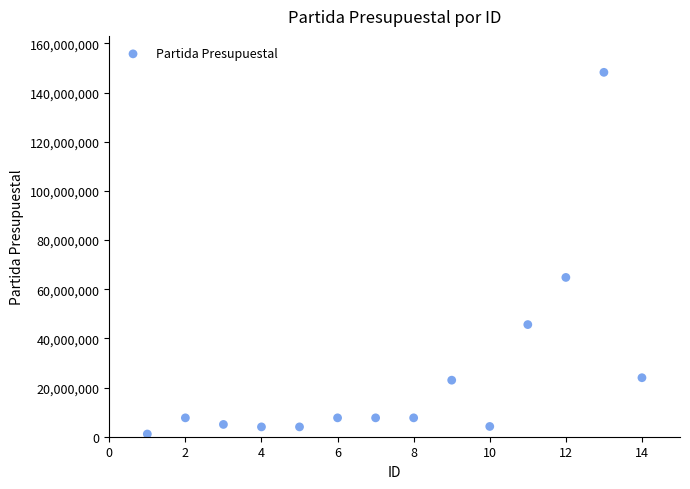

What is the range of Y values (max minus min)?

147121860.0